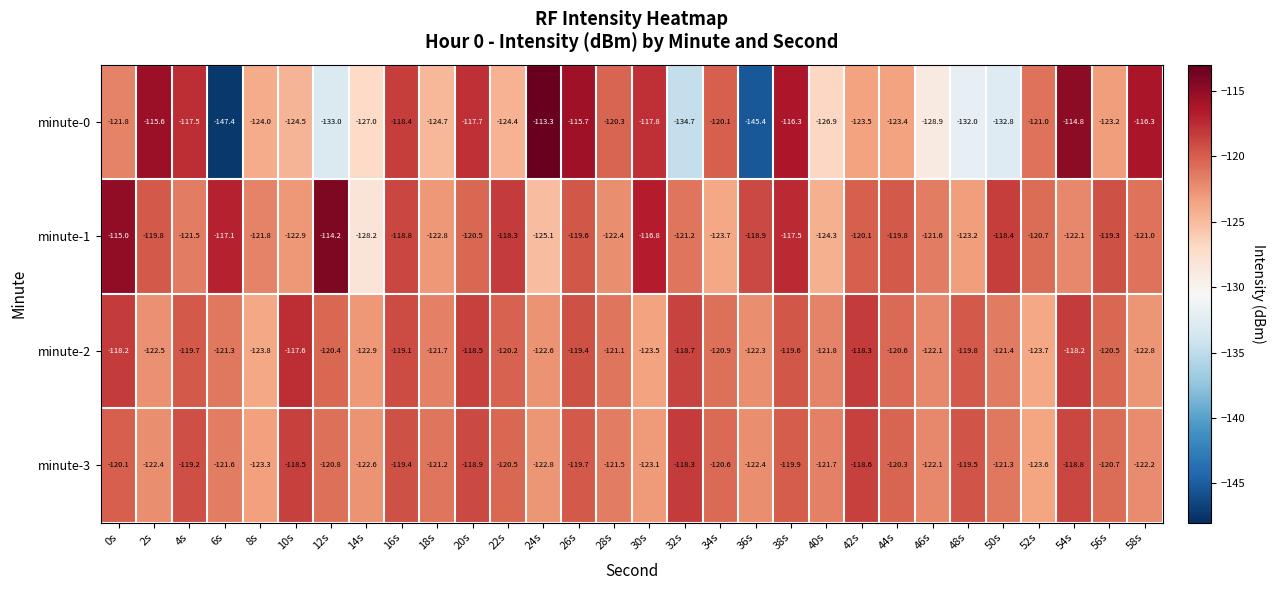

How many categories are shown in the chart?

30